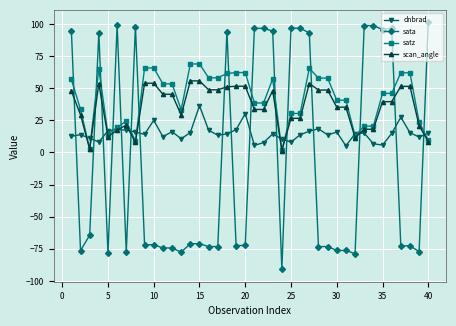

How many lines are shown in the chart?

4